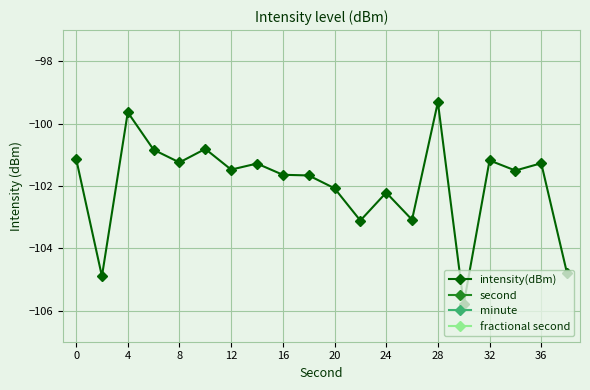

What is the difference between the maximum and minimum values in the second series?

38.0